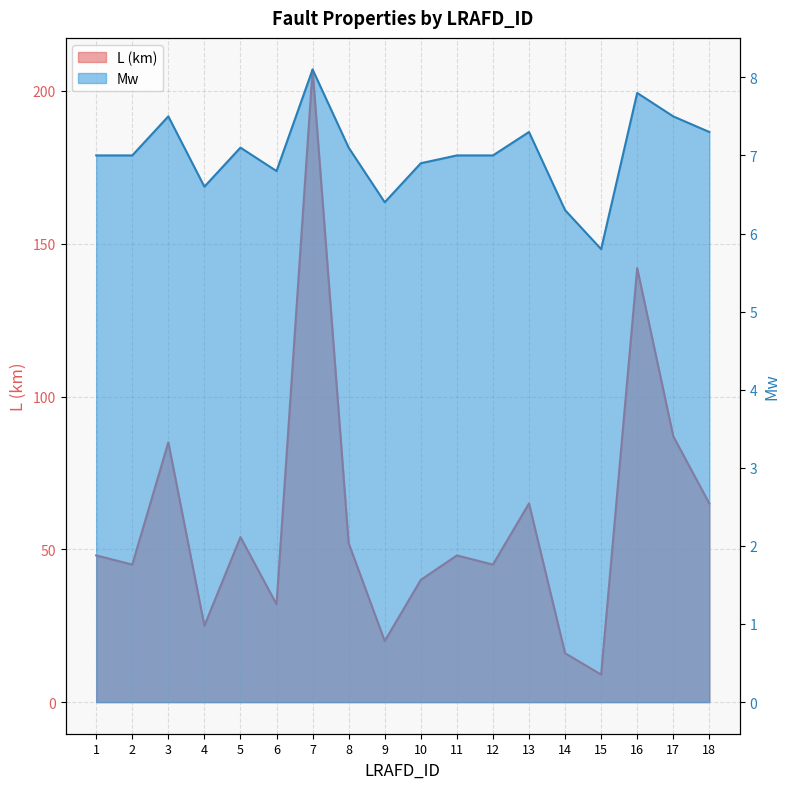

How many data points in Mw are above 7?

8